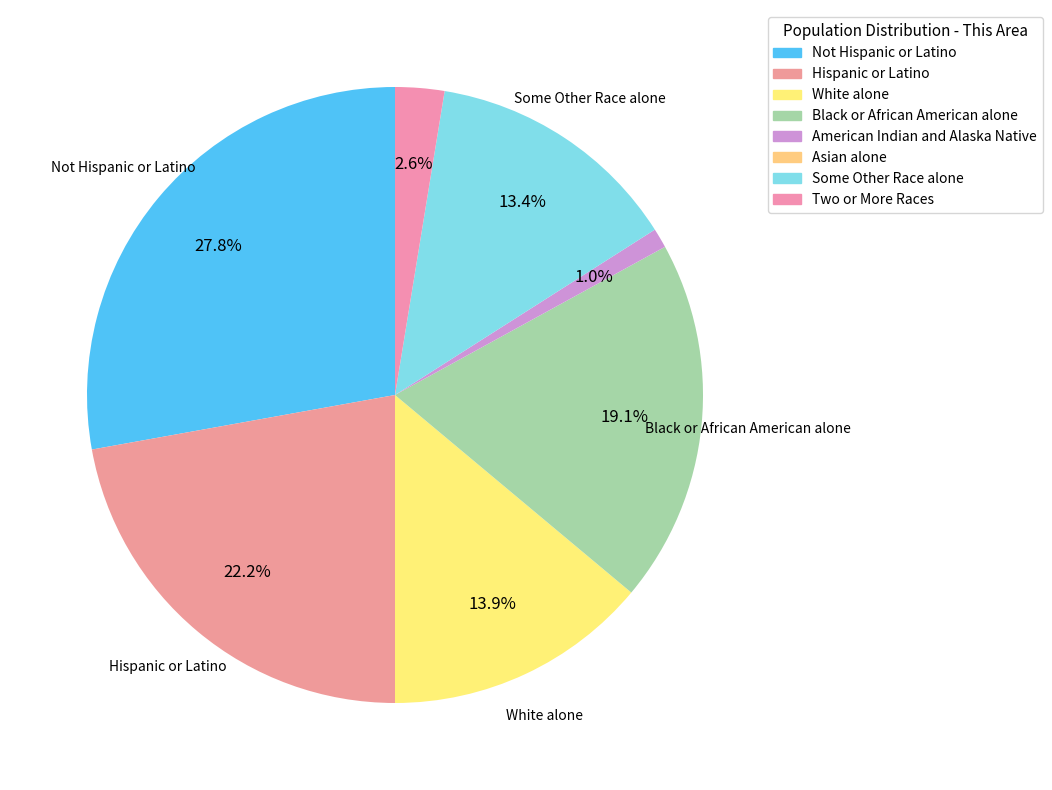

What is the smallest slice in the pie chart?

Asian alone